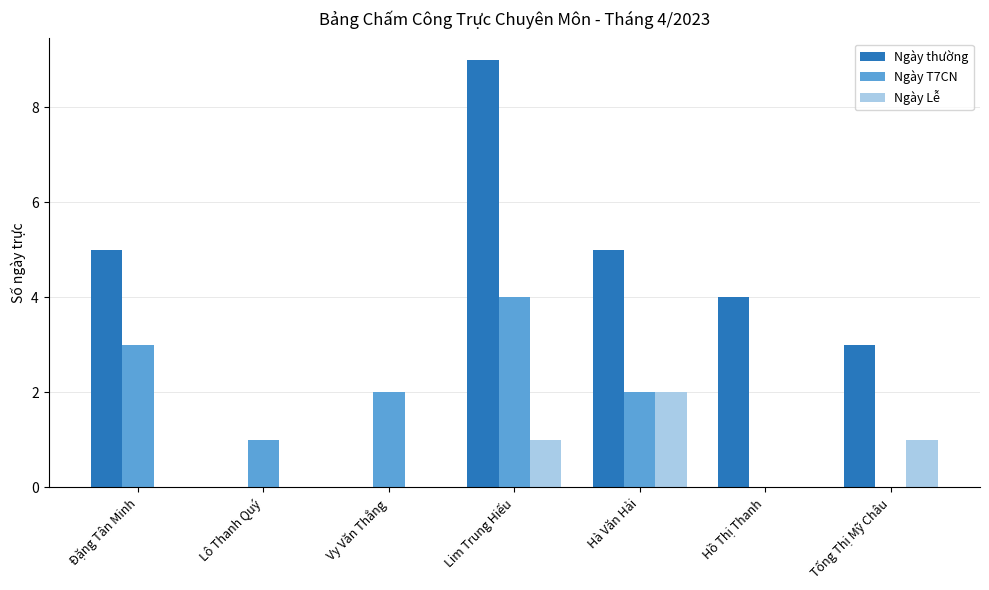

Which category has the highest value in the Ngày Lễ series?

Hà Văn Hải